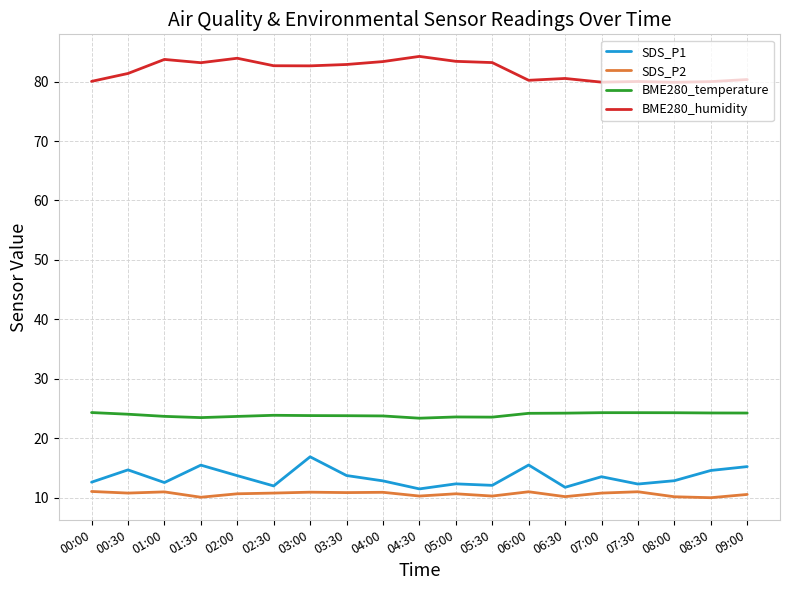

Is the value of SDS_P2 at 02:00 greater than the value of BME280_humidity at 08:00?

No